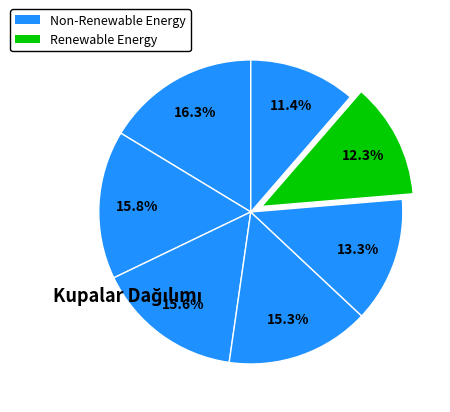

How many slices are in this pie chart?

7